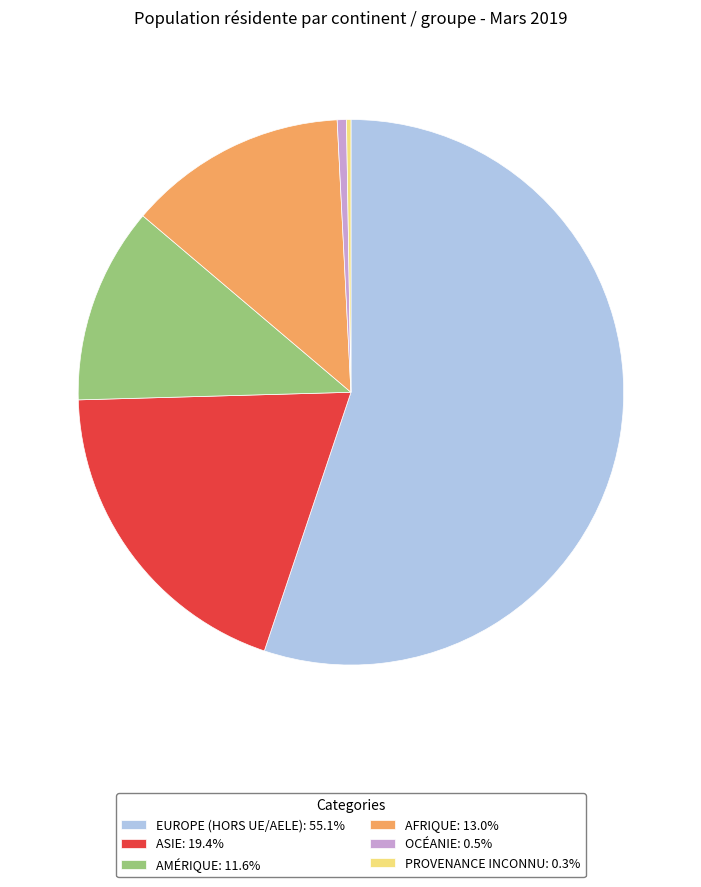

Does EUROPE (HORS UE/AELE): 55.1% account for over 50% of the chart?

Yes